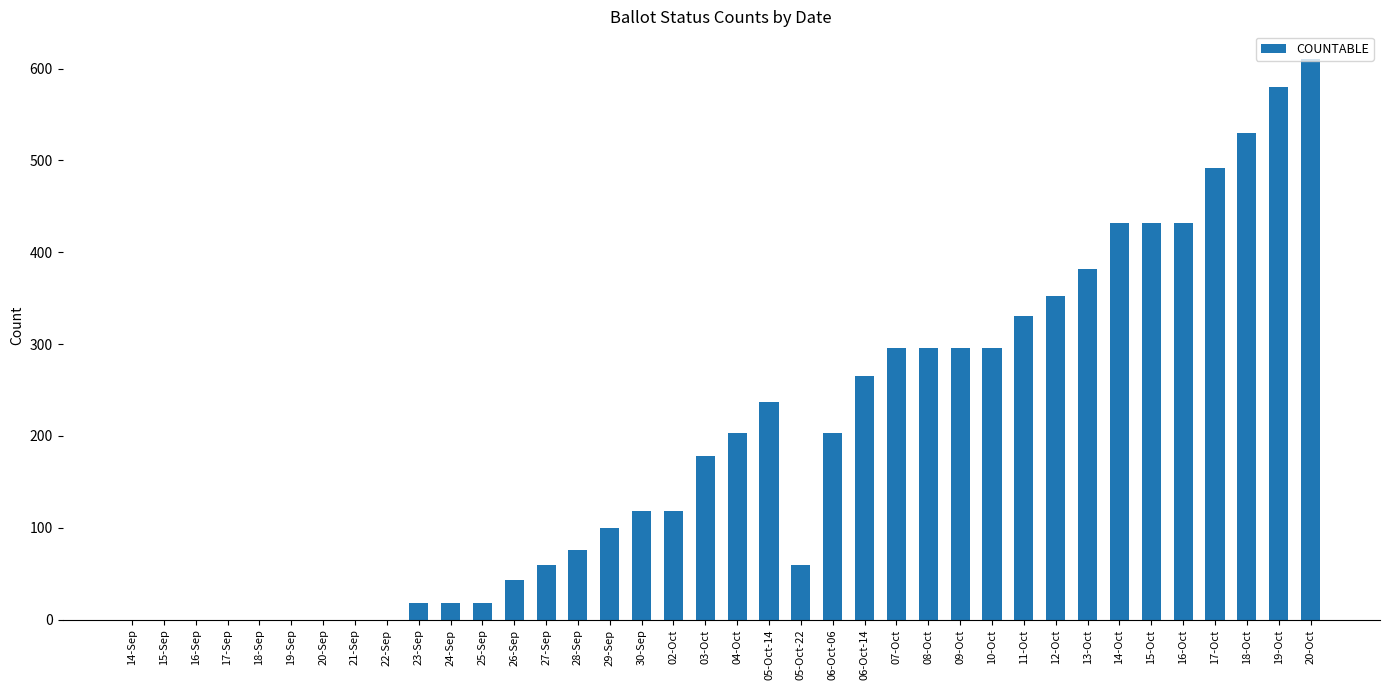

Is it true that the value at 30-Sep is 118?

True